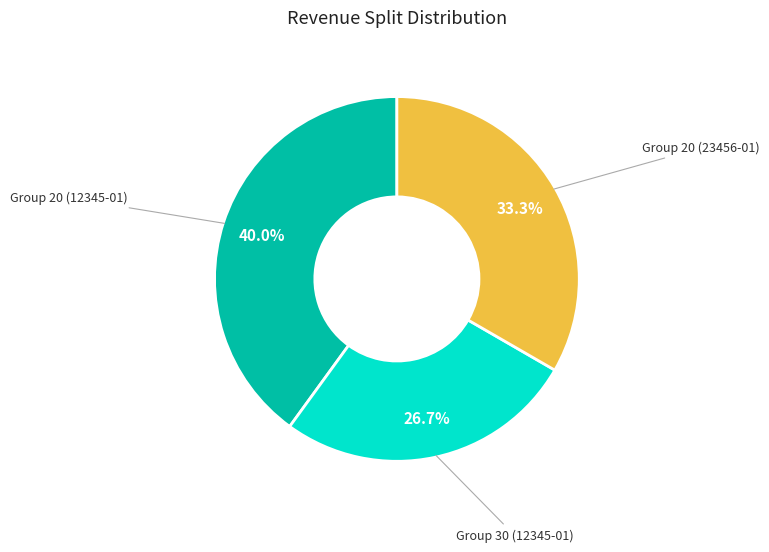

How many slices are in this pie chart?

3